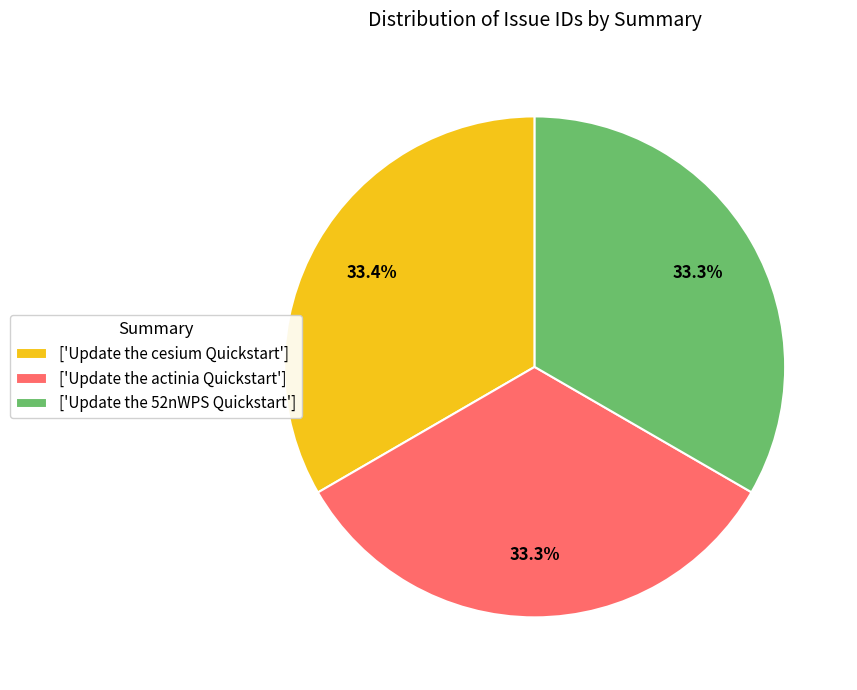

How many segments does this pie chart have?

3